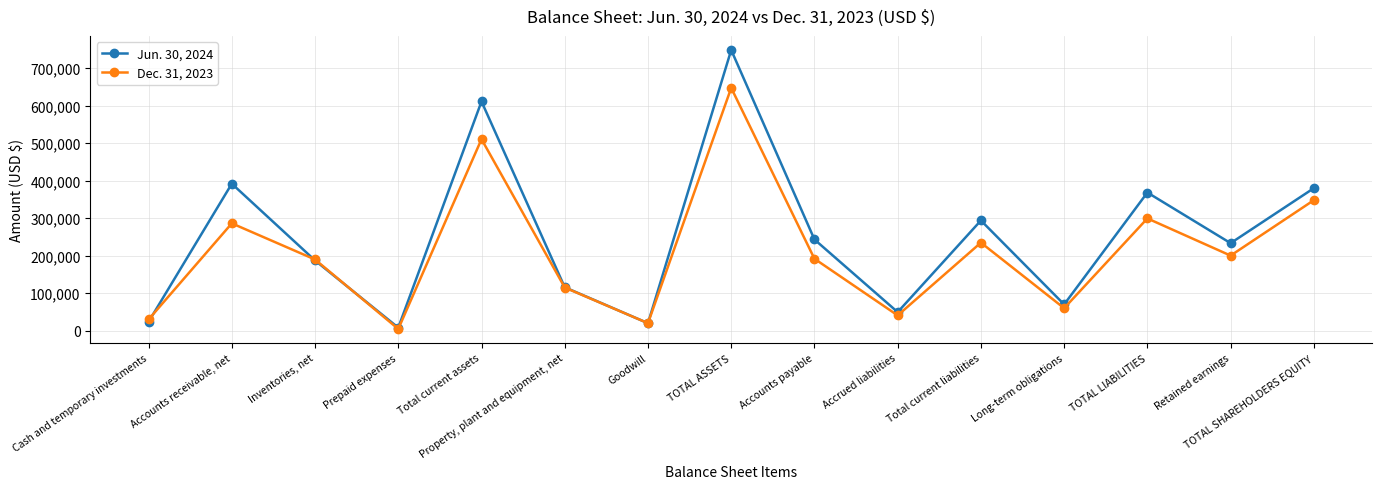

What is the value of the Jun. 30, 2024 point at the 11th from the left?

293768